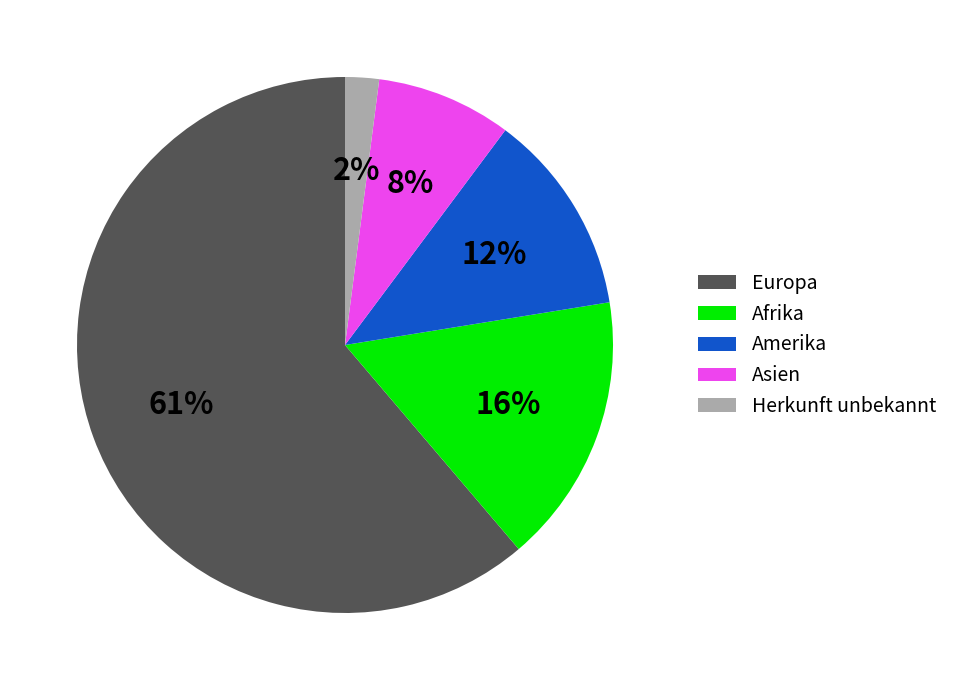

Is there a majority slice in this chart?

Yes